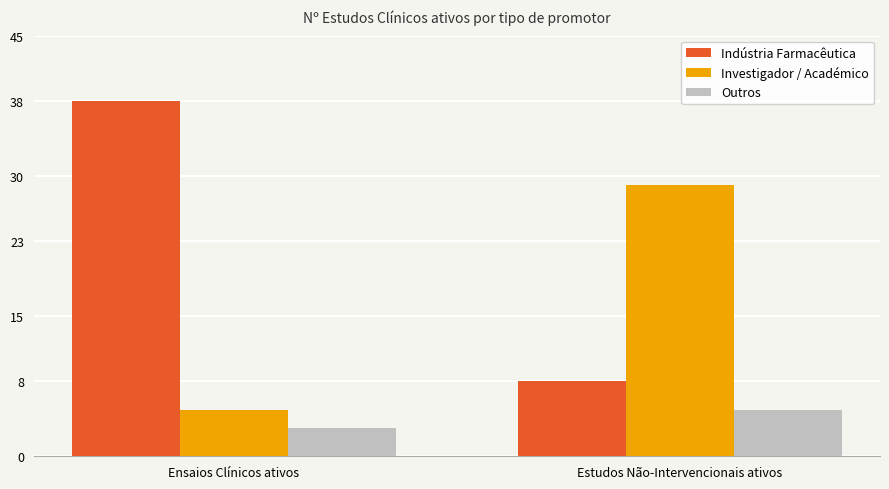

At Estudos Não-Intervencionais ativos, list the series in order from smallest to largest.

Outros, Indústria Farmacêutica, Investigador / Académico